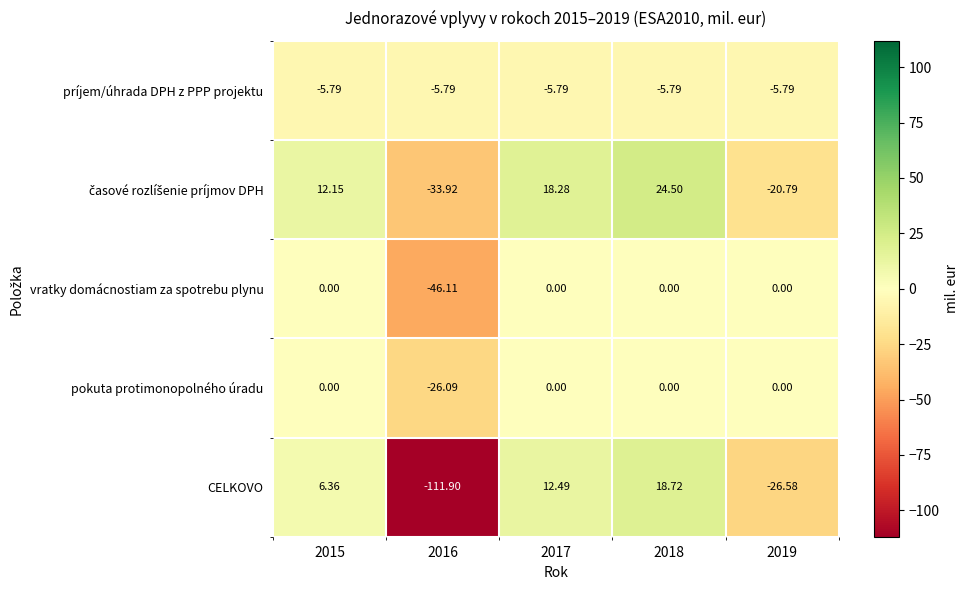

Which series has the largest range (max minus min)?

CELKOVO